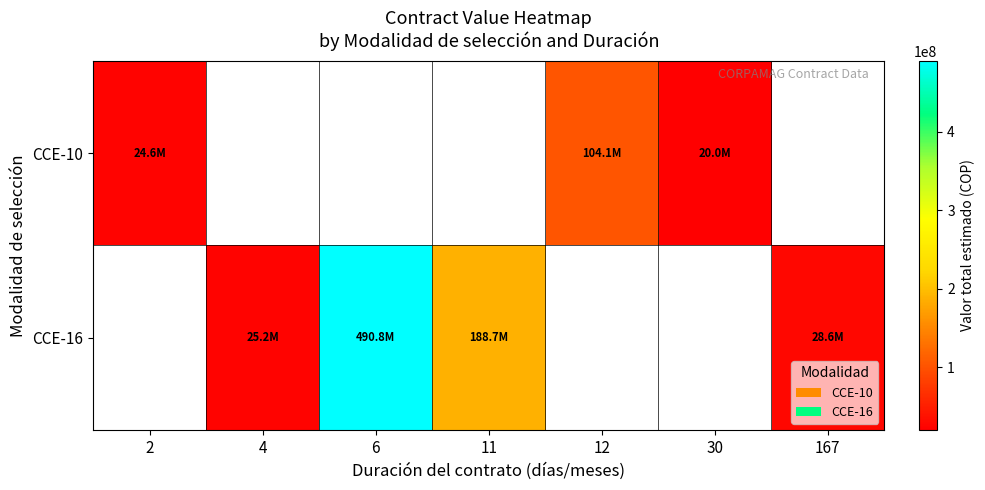

What is the difference between the maximum and minimum values in the CCE-10 series?

84125536.0